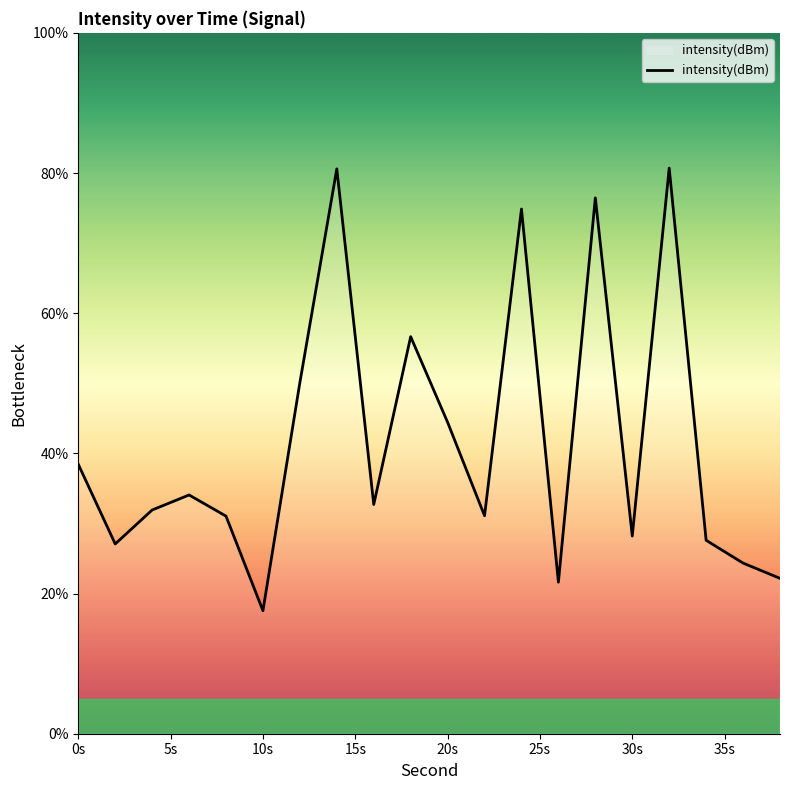

What is the smallest value displayed?

17.6